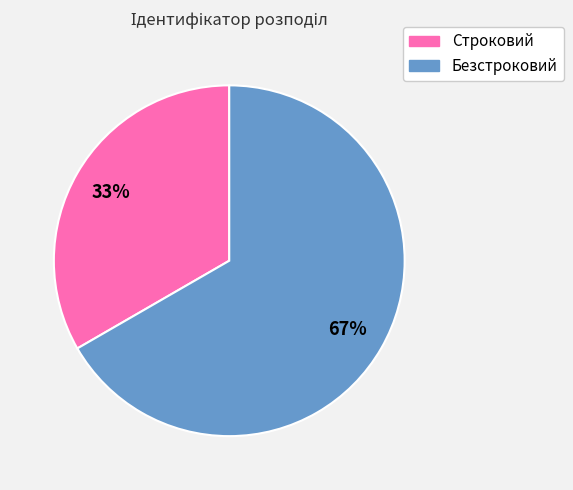

To the nearest percent, what is the average slice percentage?

50%